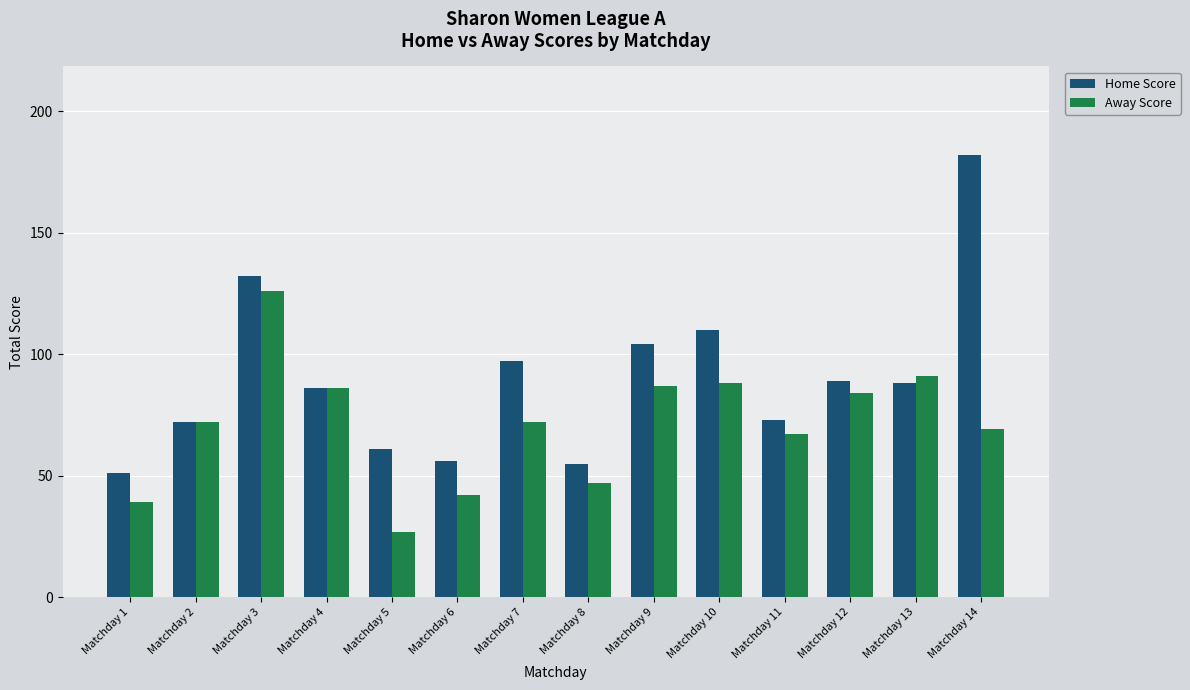

Which label corresponds to the smallest value in the chart?

Matchday 5